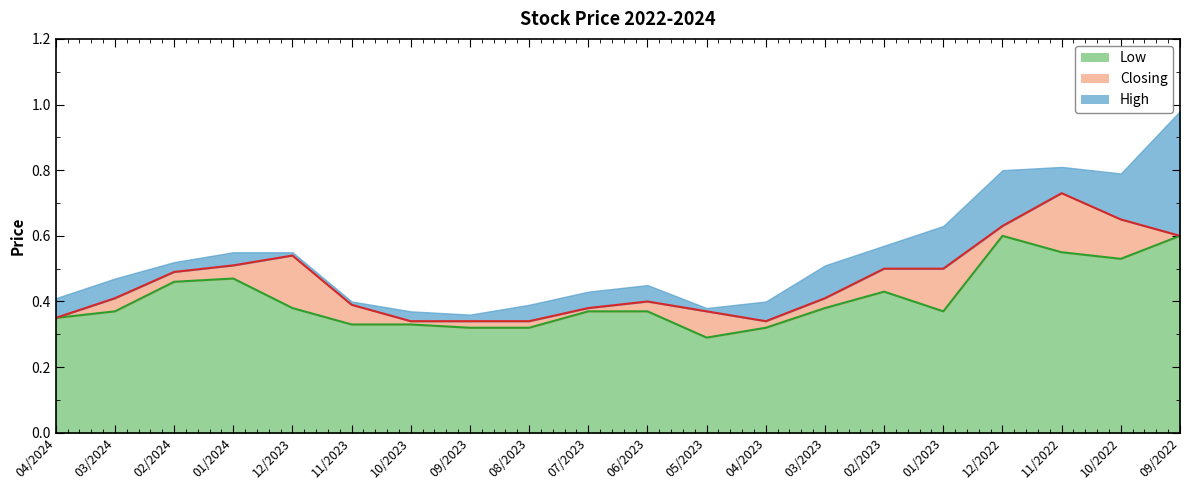

At which label does Low reach its minimum?

05/2023